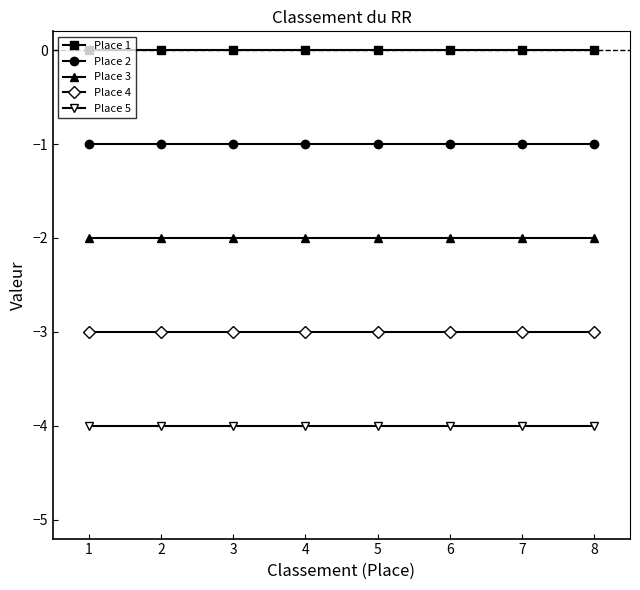

What is the sum of all Place 5 values?

-32